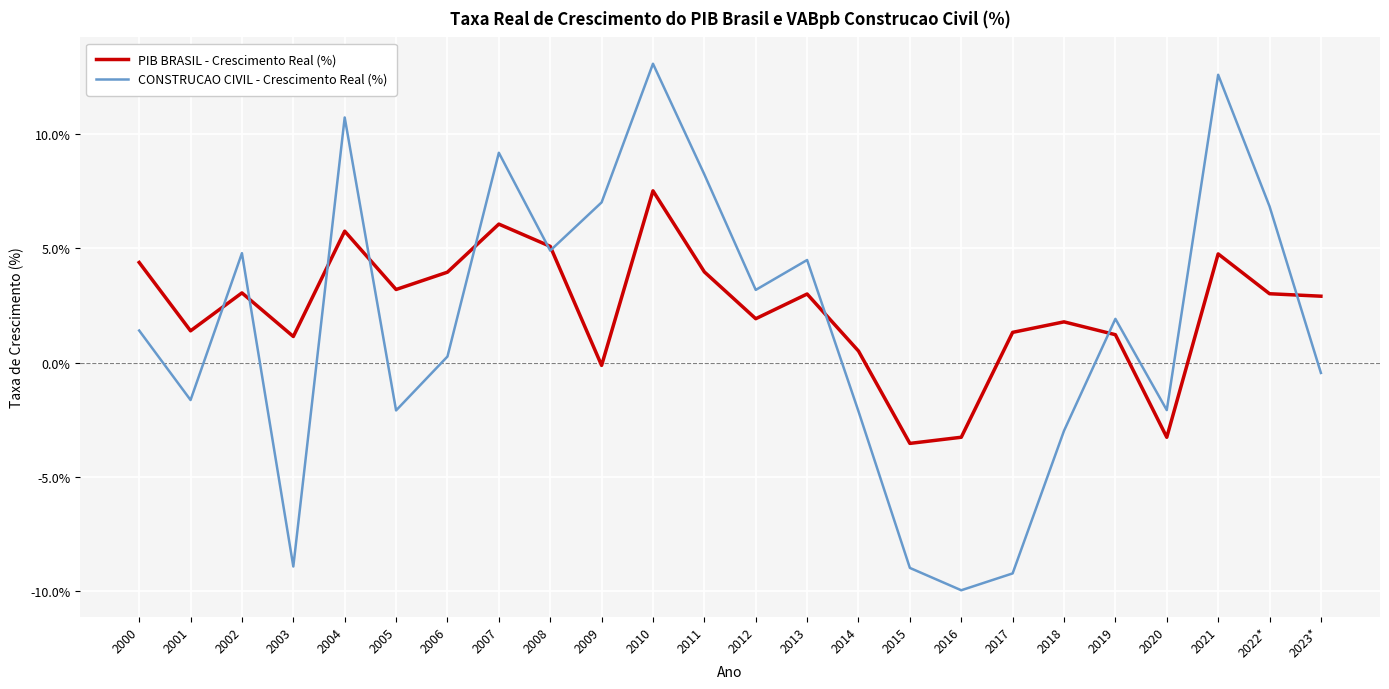

What is the approximate value of PIB BRASIL - Crescimento Real (%) at 2007?

6.1